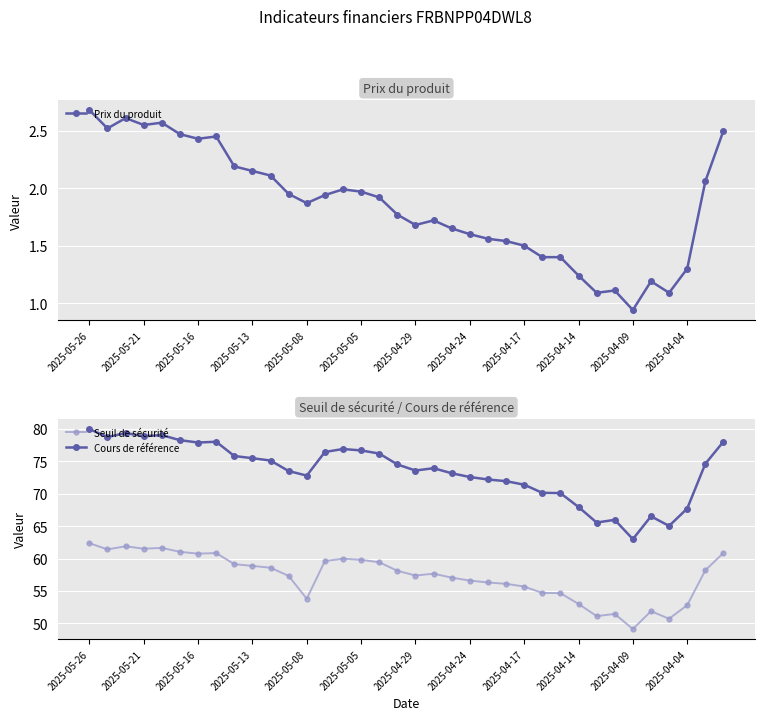

True or false: Cours de référence has a value of 127.2 at 23.

False